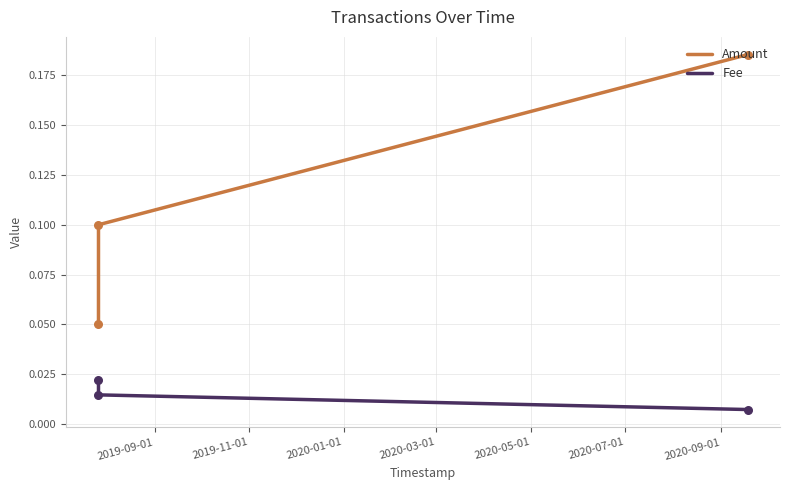

Which series has the largest total across all categories?

Amount